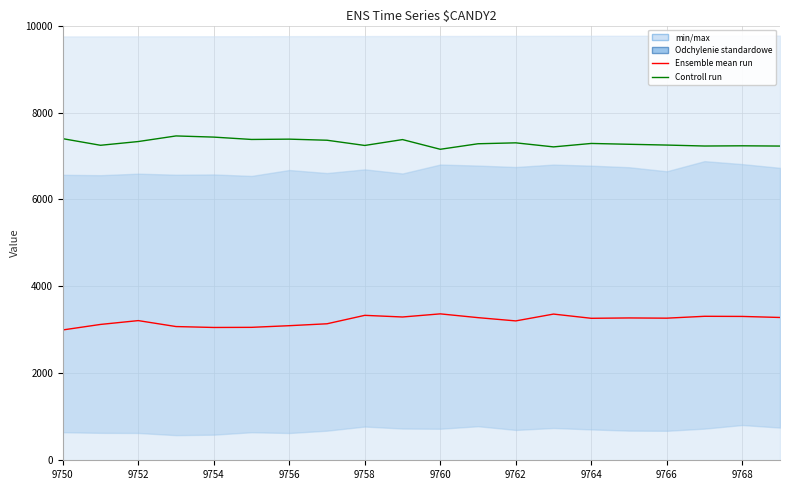

Is this an area chart (filled region under the line)?

No